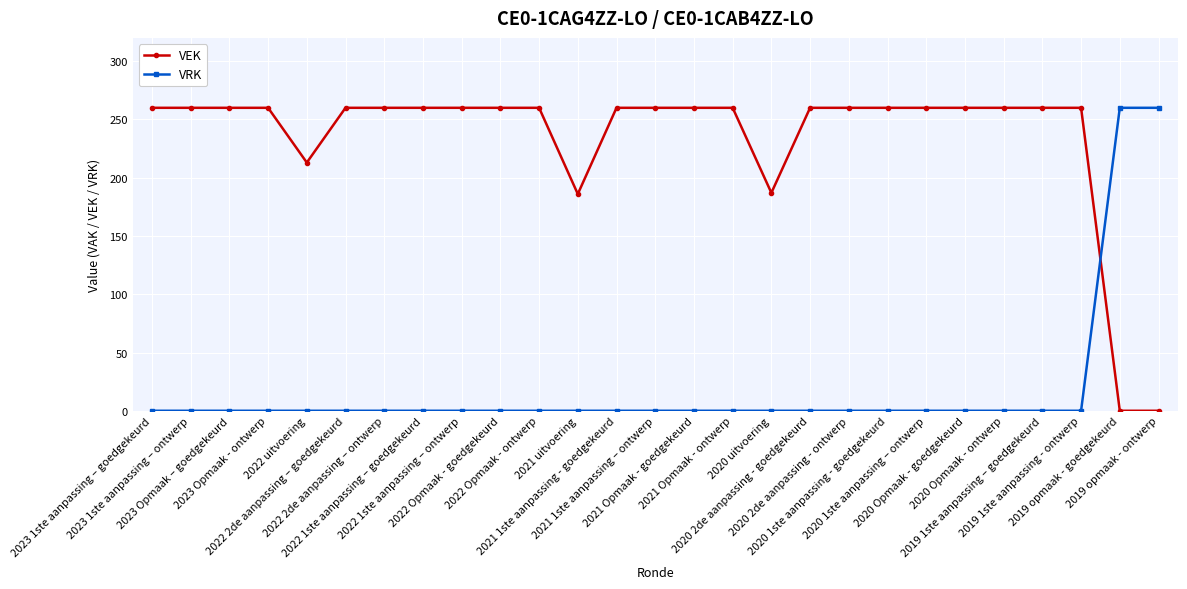

What is the average value of the VEK series?

234